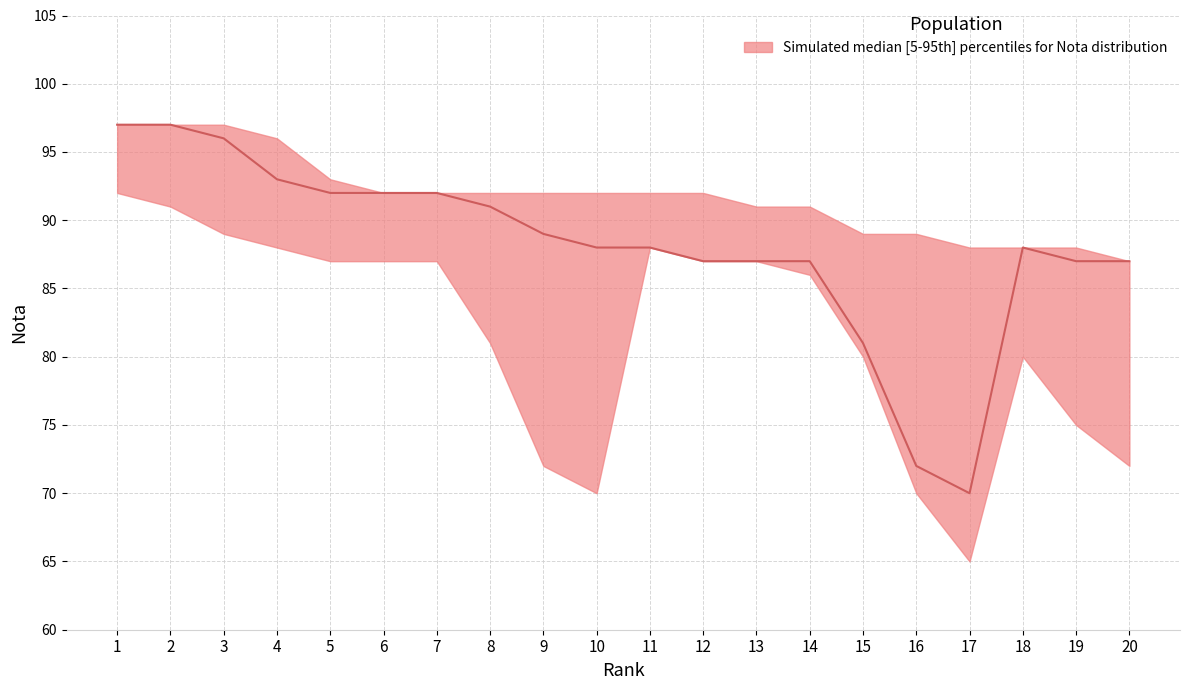

Reading left to right, extract all data points from this chart.

upper: 1=97	2=97	3=97	4=96	5=93	6=92	7=92	8=92	9=92	10=92	11=92	12=92	13=91	14=91	15=89	16=89	17=88	18=88	19=88	20=87
median: 1=97	2=97	3=96	4=93	5=92	6=92	7=92	8=91	9=89	10=88	11=88	12=87	13=87	14=87	15=81	16=72	17=70	18=88	19=87	20=87
lower: 1=92	2=91	3=89	4=88	5=87	6=87	7=87	8=81	9=72	10=70	11=88	12=87	13=87	14=86	15=80	16=70	17=65	18=80	19=75	20=72